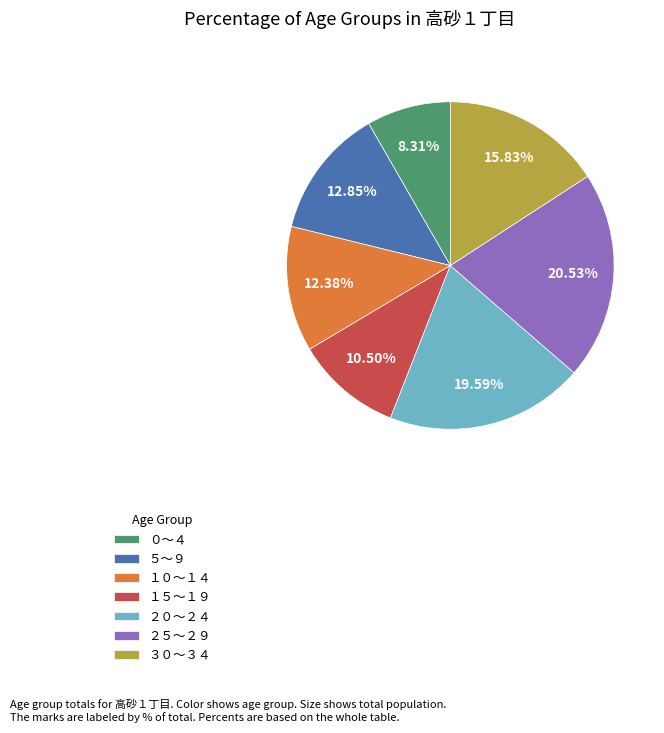

How many slices are in this pie chart?

7